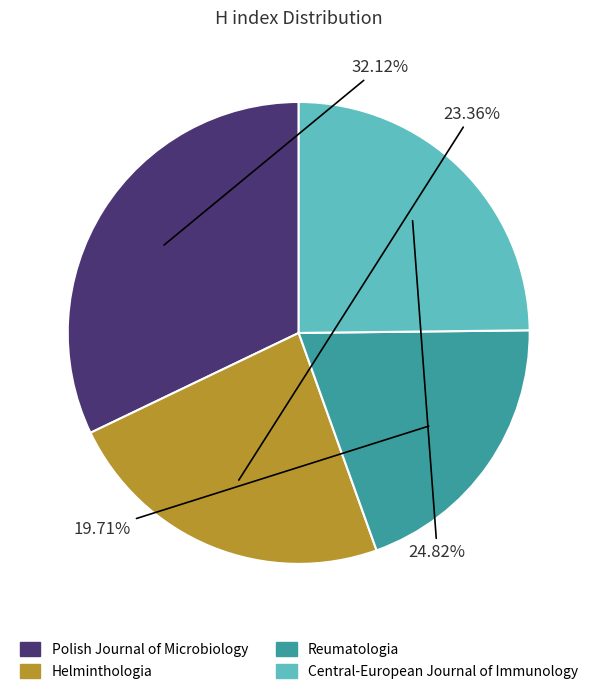

How many segments does this pie chart have?

4